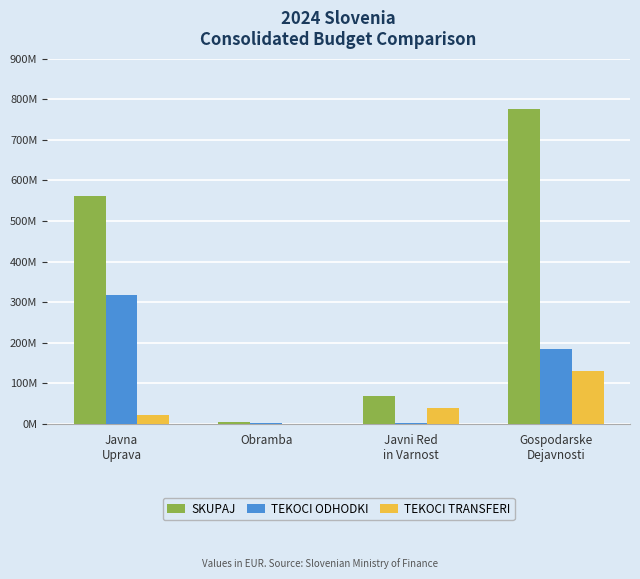

The value of SKUPAJ at Javni Red
in Varnost is 40361871.4. True or false?

False